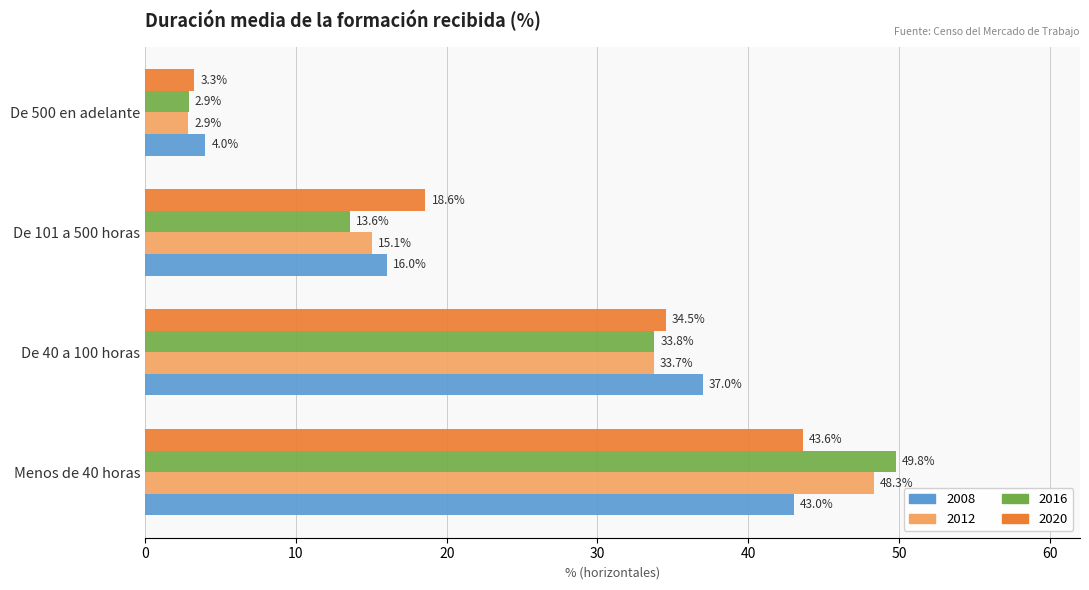

True or false: 2012 has a value of 48.3 at Menos de 40 horas.

True